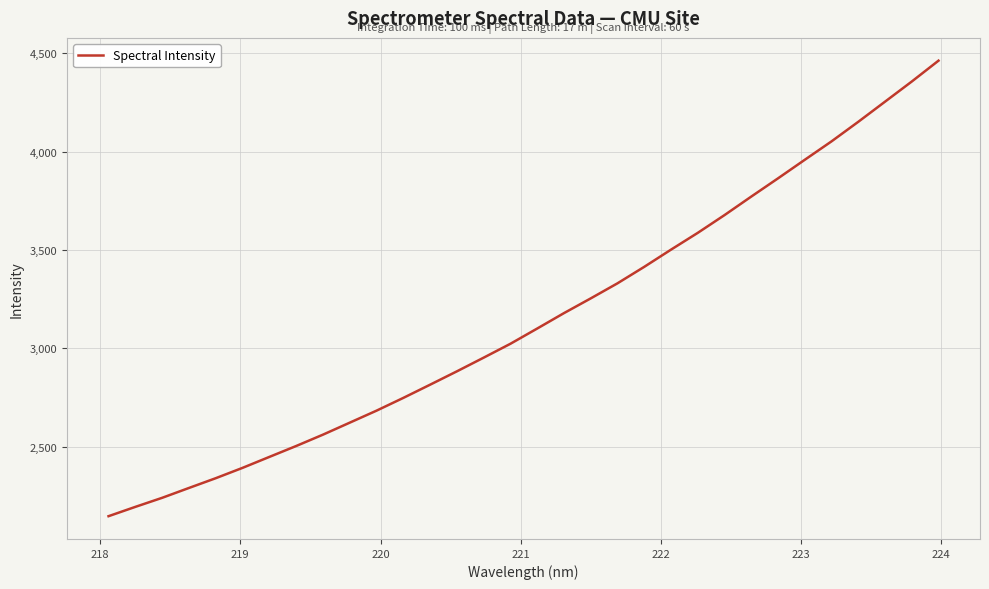

What is the difference between the maximum and minimum values?

2317.3